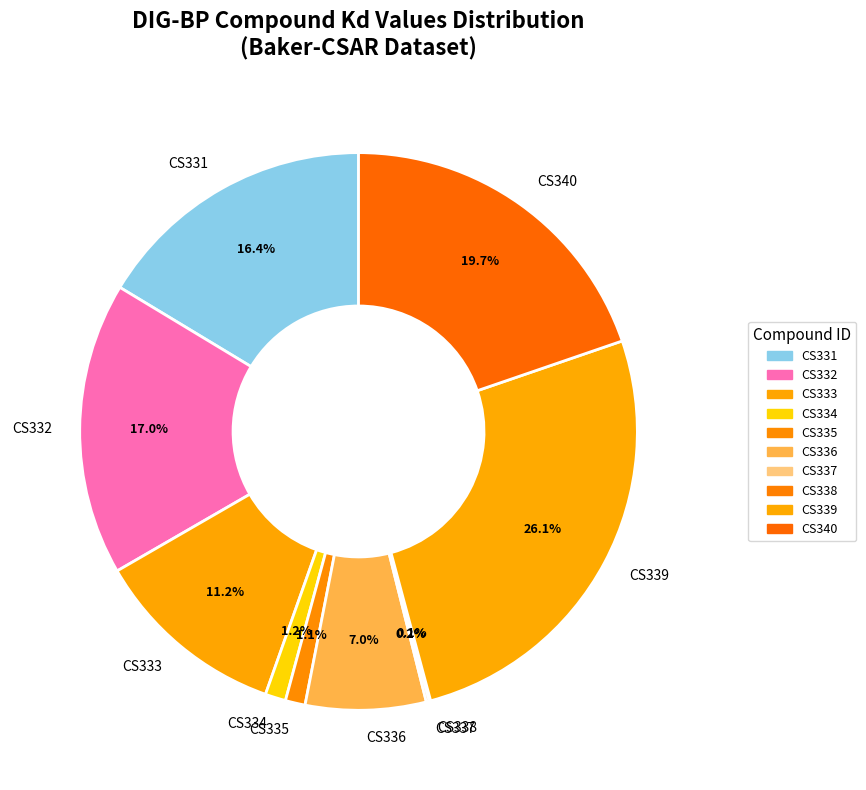

Is the sum of CS339 and CS334 greater than half?

No